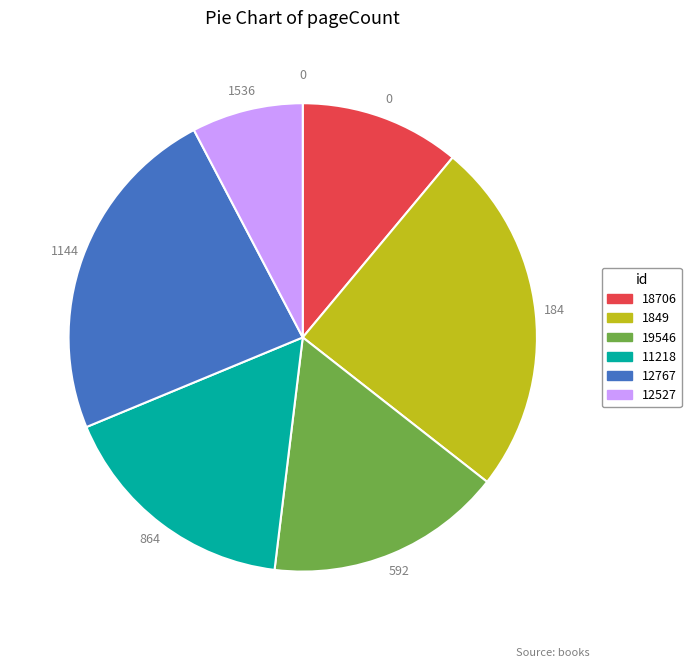

Which has a higher value, 12767 or 1849?

1849